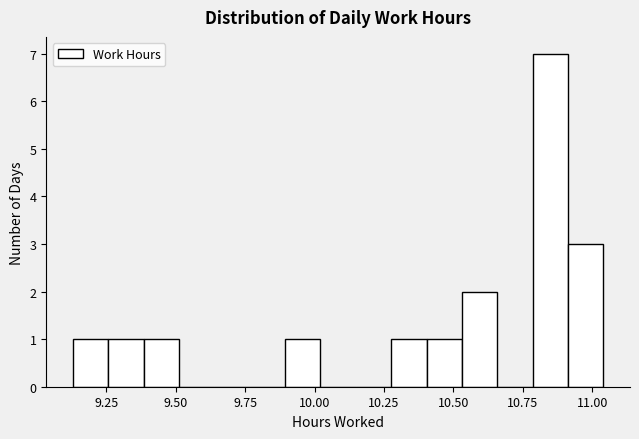

Around what value on the x-axis is the tallest bar? Give the approximate position of its centre, as read against the axis.

10.85